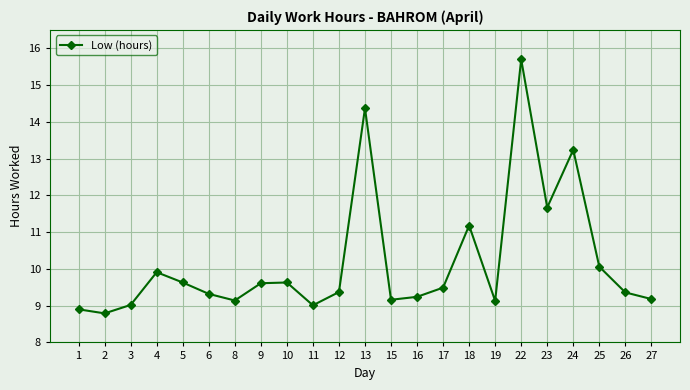

What is the average value?

10.2